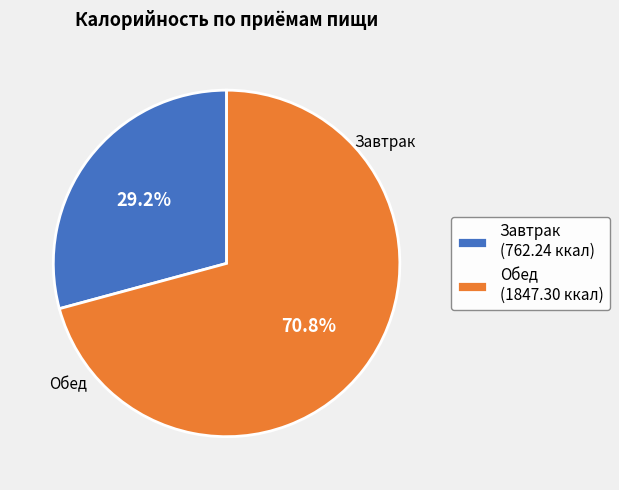

Combined, do Обед and Завтрак account for over 50%?

Yes